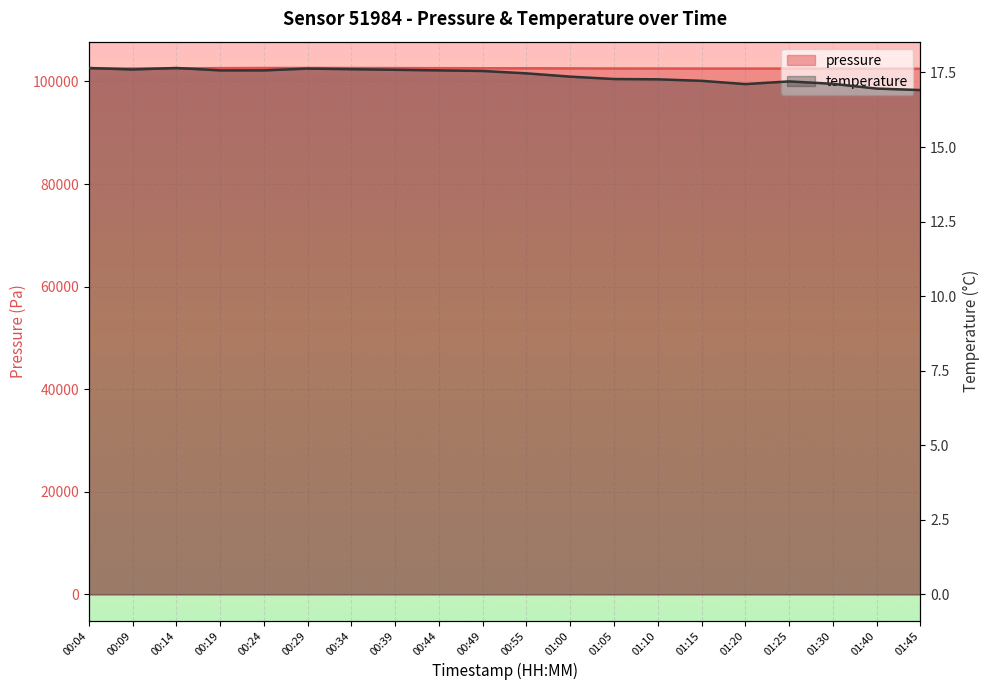

List the series in order of their peak value, lowest first.

temperature, pressure